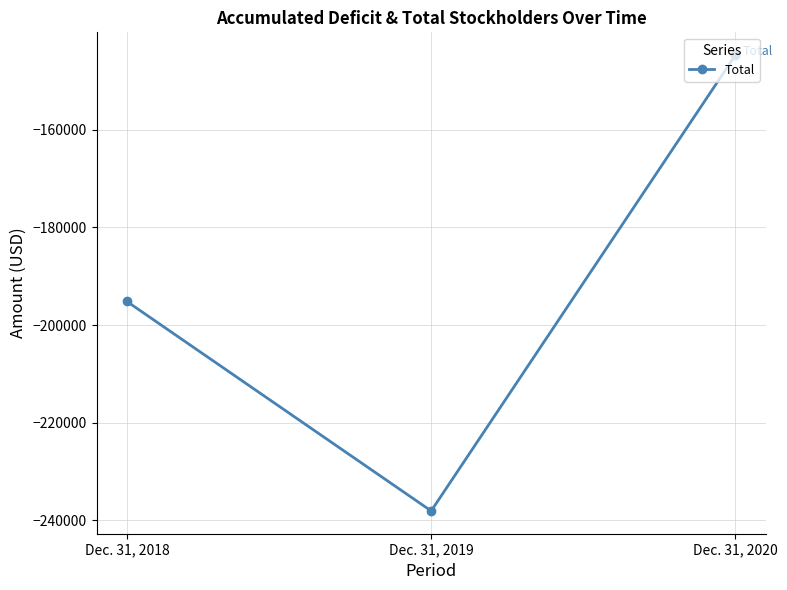

What is the approximate value at Dec. 31, 2020?

-144757